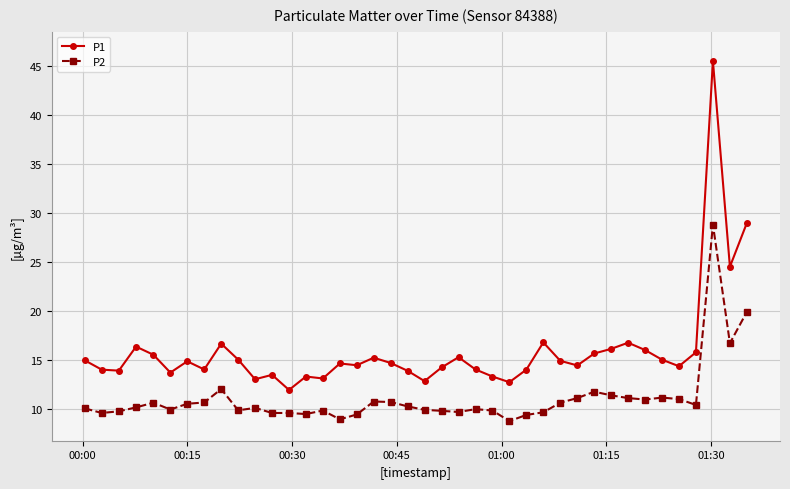

True or false: P1 has more than 1 interior local peaks.

True